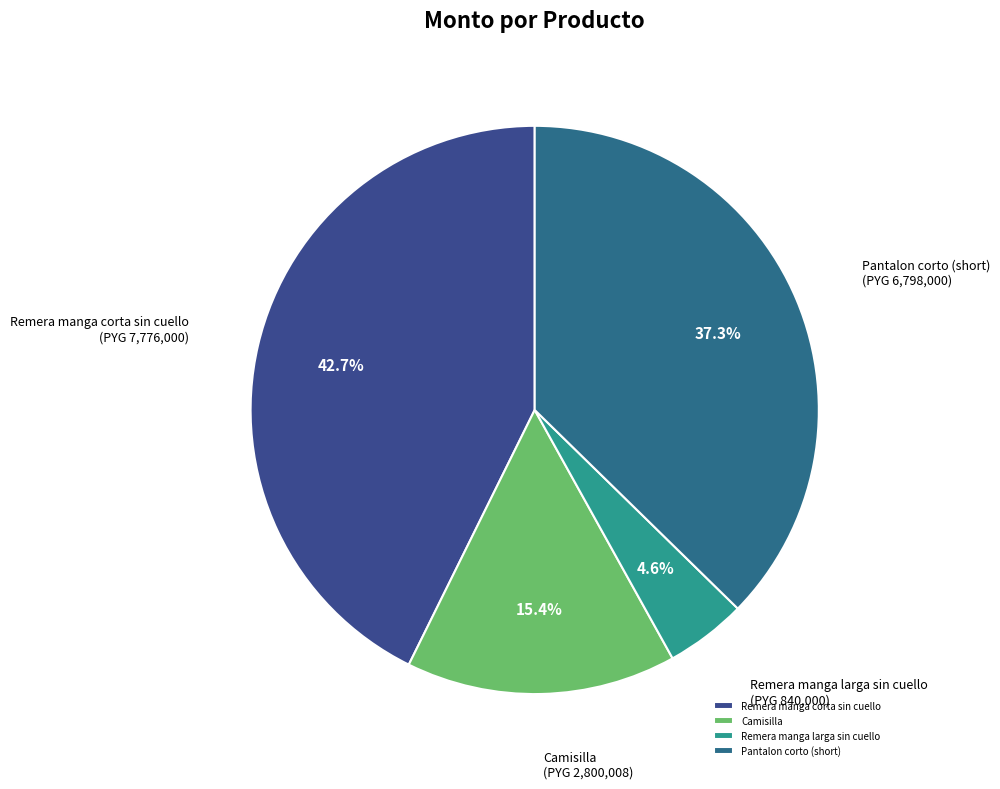

Count the number of slices in the pie.

4